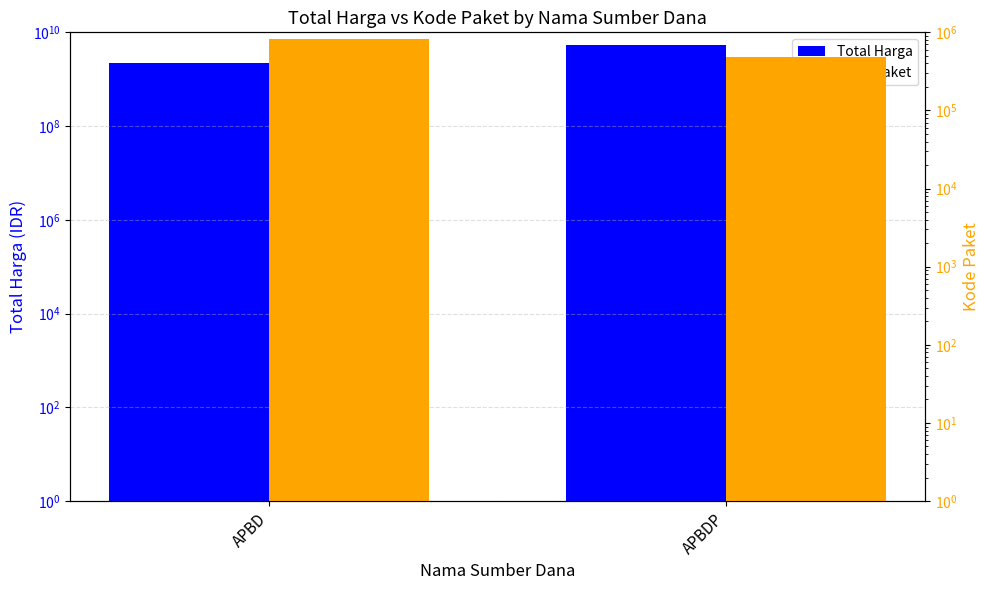

At which label is Kode Paket closest to 656591?

APBD